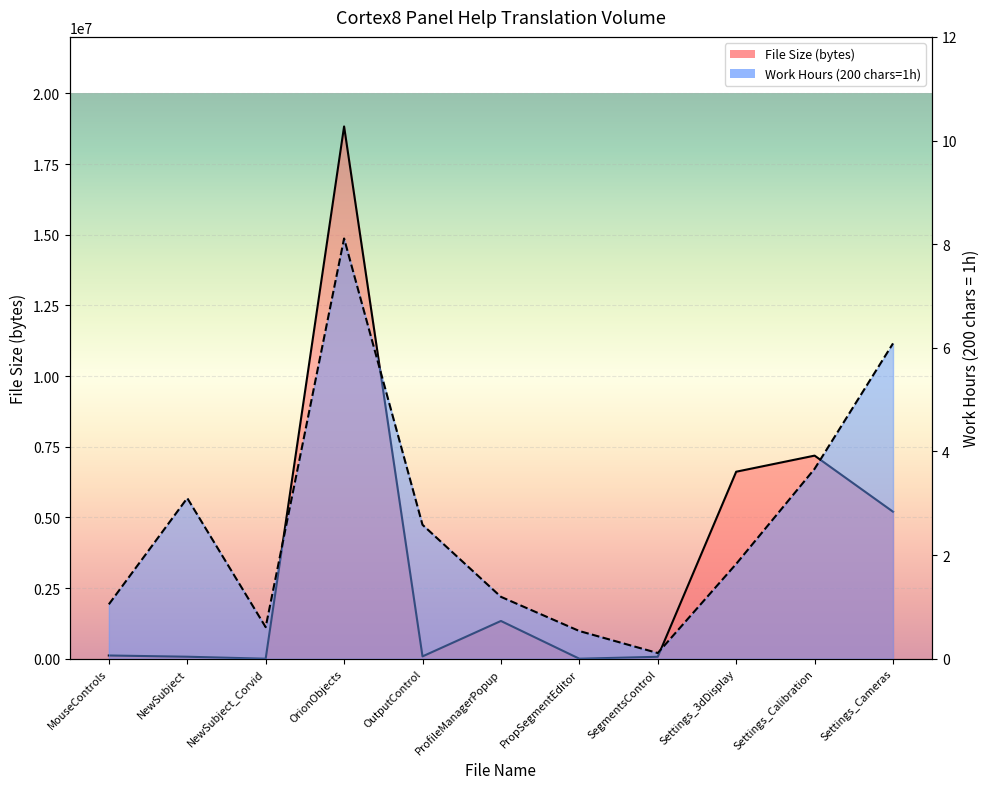

What are all the series names shown in the legend?

File Size (bytes), Work Hours (200 chars=1h)